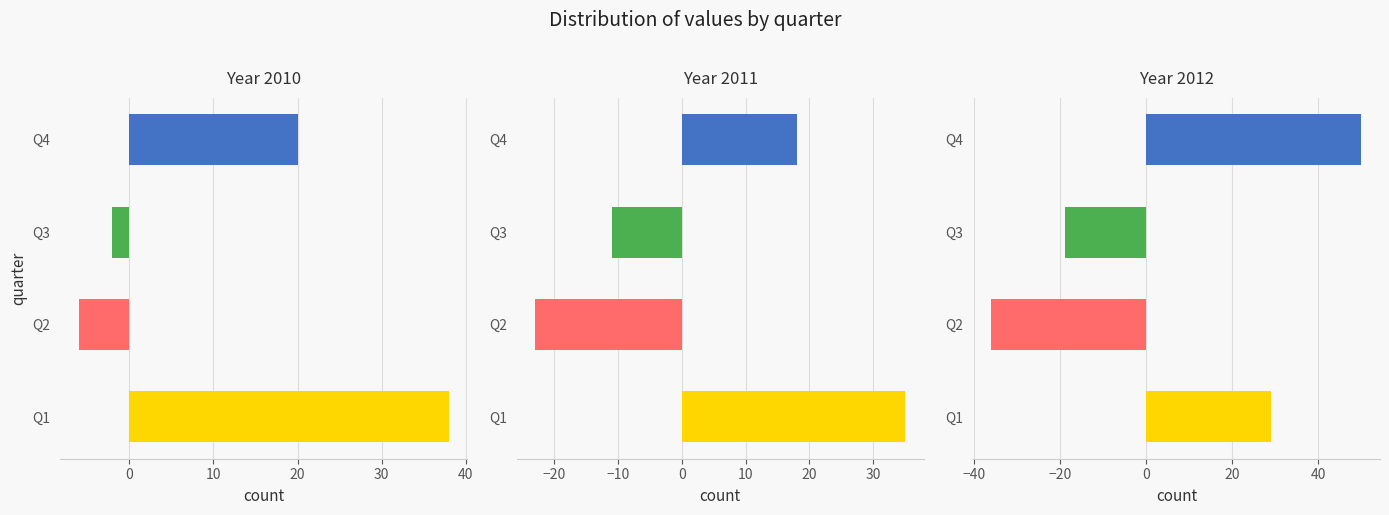

What is the difference between the maximum and second lowest values in the 2010 series?

40